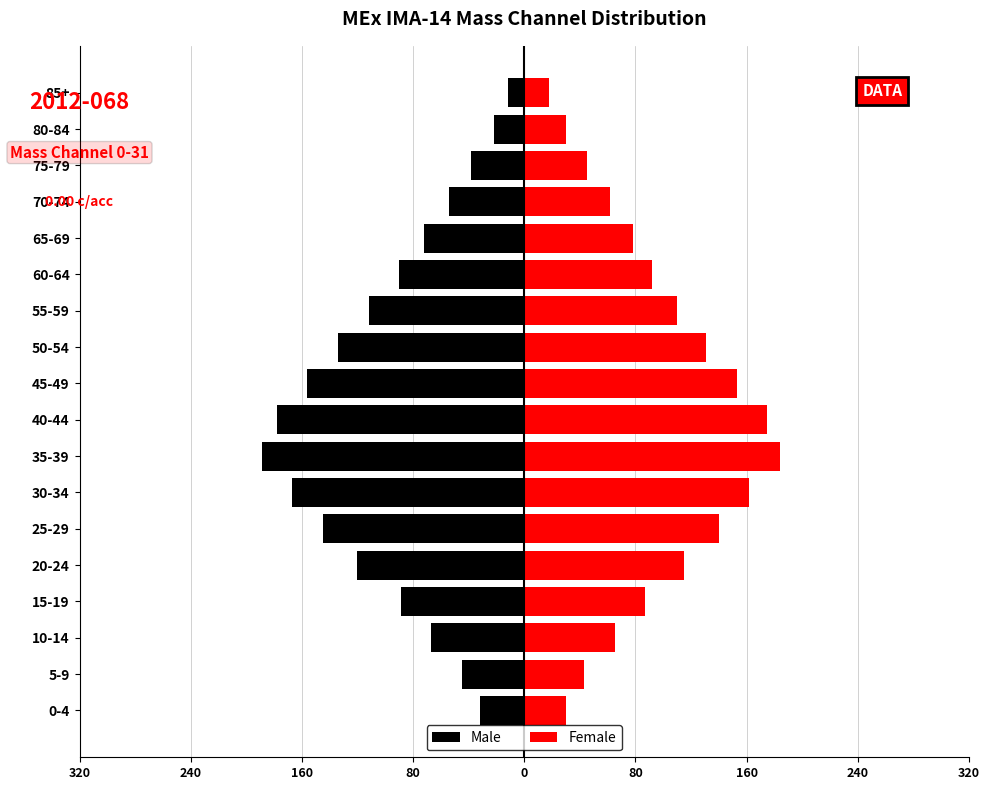

What is the value of the Female bar at the 1st from the left?

30